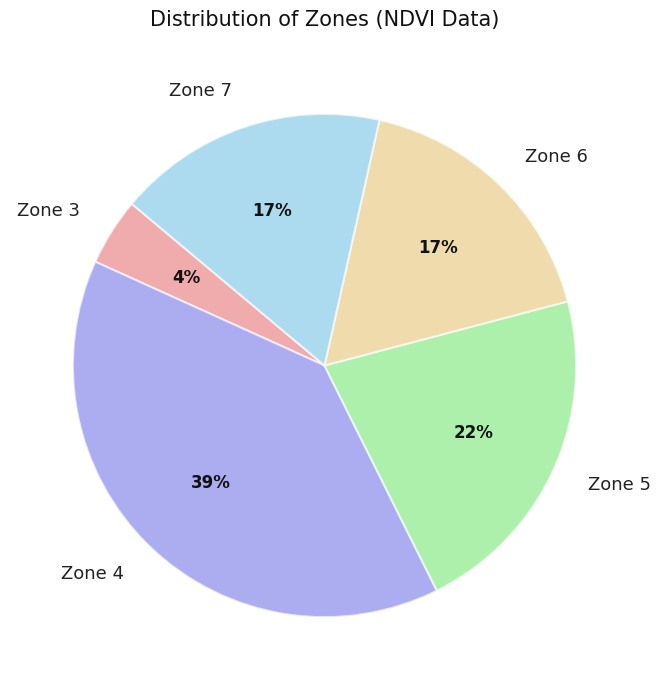

Does any single category account for the majority?

No